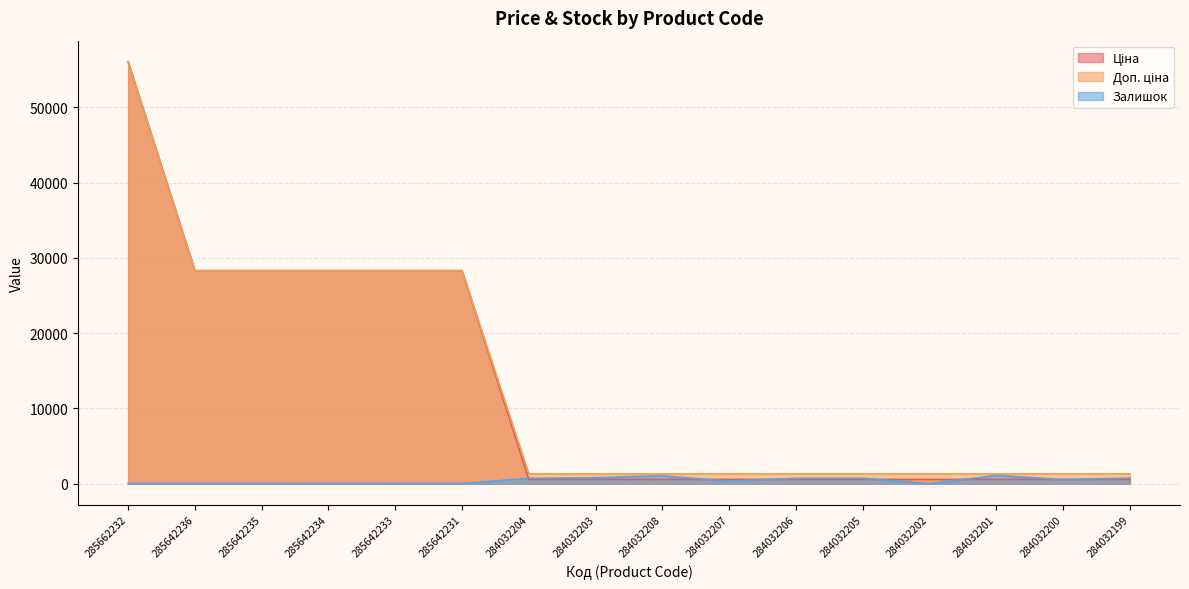

Reading left to right, what are all the values shown in this chart?

Ціна: 56054.0	28293.9	28293.9	28293.9	28293.9	28293.9	566.6	566.6	566.6	566.6	566.6	566.6	566.6	566.6	566.6	566.6
Доп. ціна: 56054.0	28293.9	28293.9	28293.9	28293.9	28293.9	1298.6	1298.6	1298.6	1298.6	1298.6	1298.6	1298.6	1298.6	1298.6	1298.6
Залишок: 19.0	19.0	18.0	18.0	21.0	16.0	717.0	792.0	1054.0	333.0	718.0	734.0	0.0	1096.0	553.0	745.0